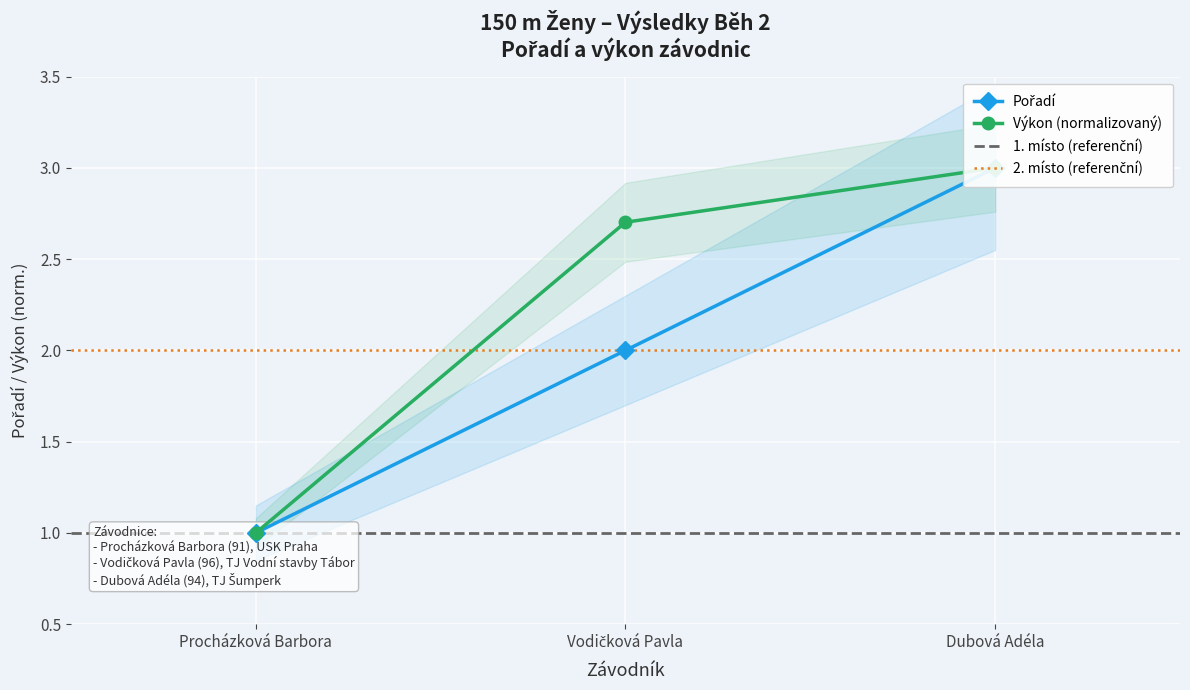

Which series changed the most between Procházková Barbora and Vodičková Pavla?

Výkon